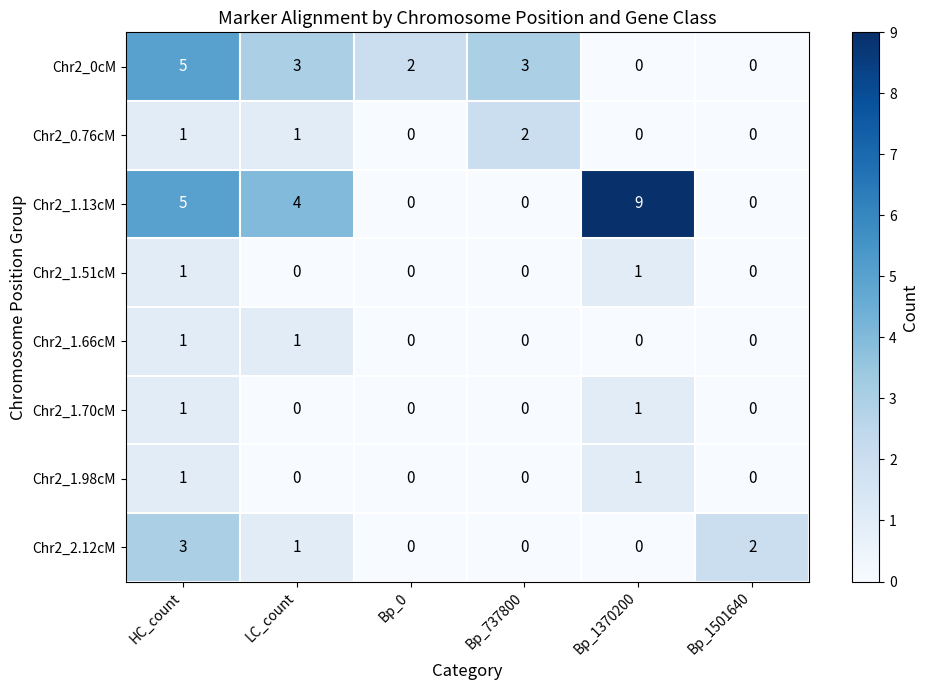

The value of Chr2_1.70cM at HC_count is 0. True or false?

False